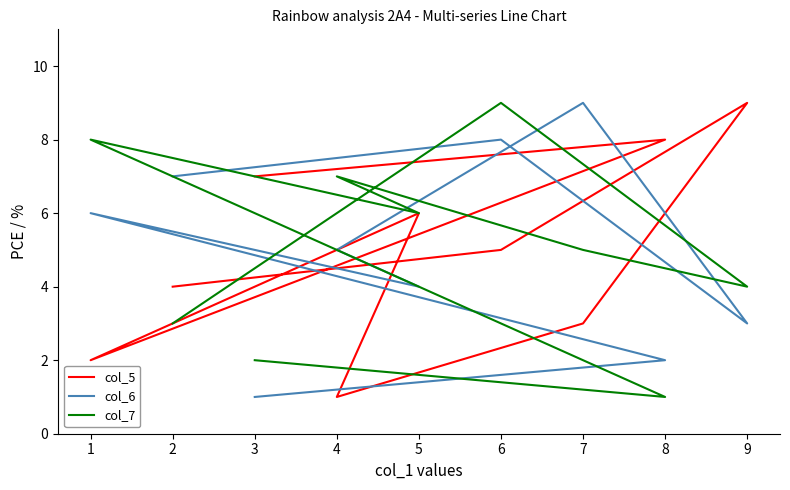

The value of col_5 at 4 is 2. True or false?

False